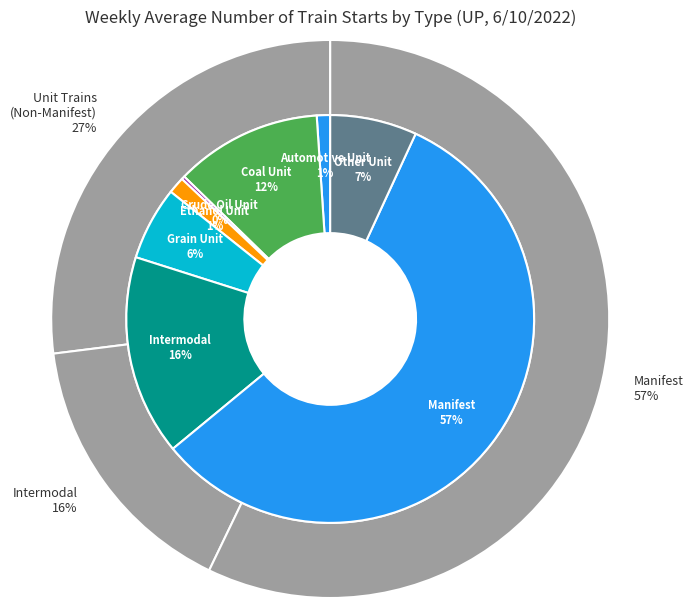

What portion of the pie excludes Manifest?

42.9%